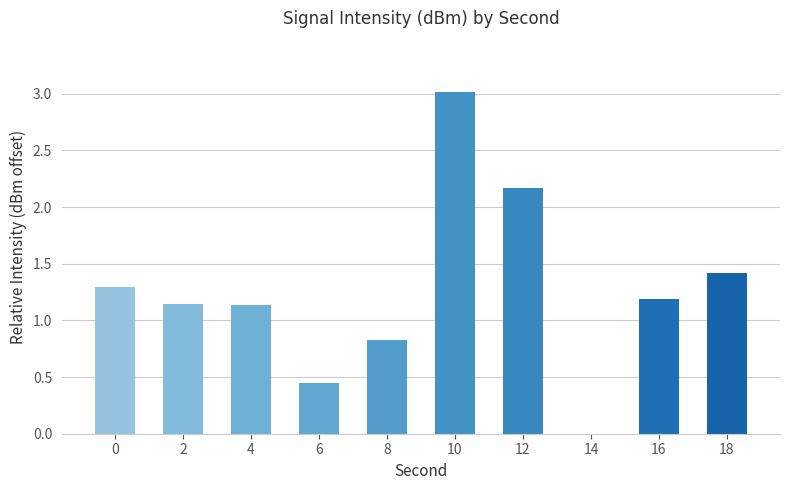

The chart shows a value of 1.3 at 8. True or false?

False